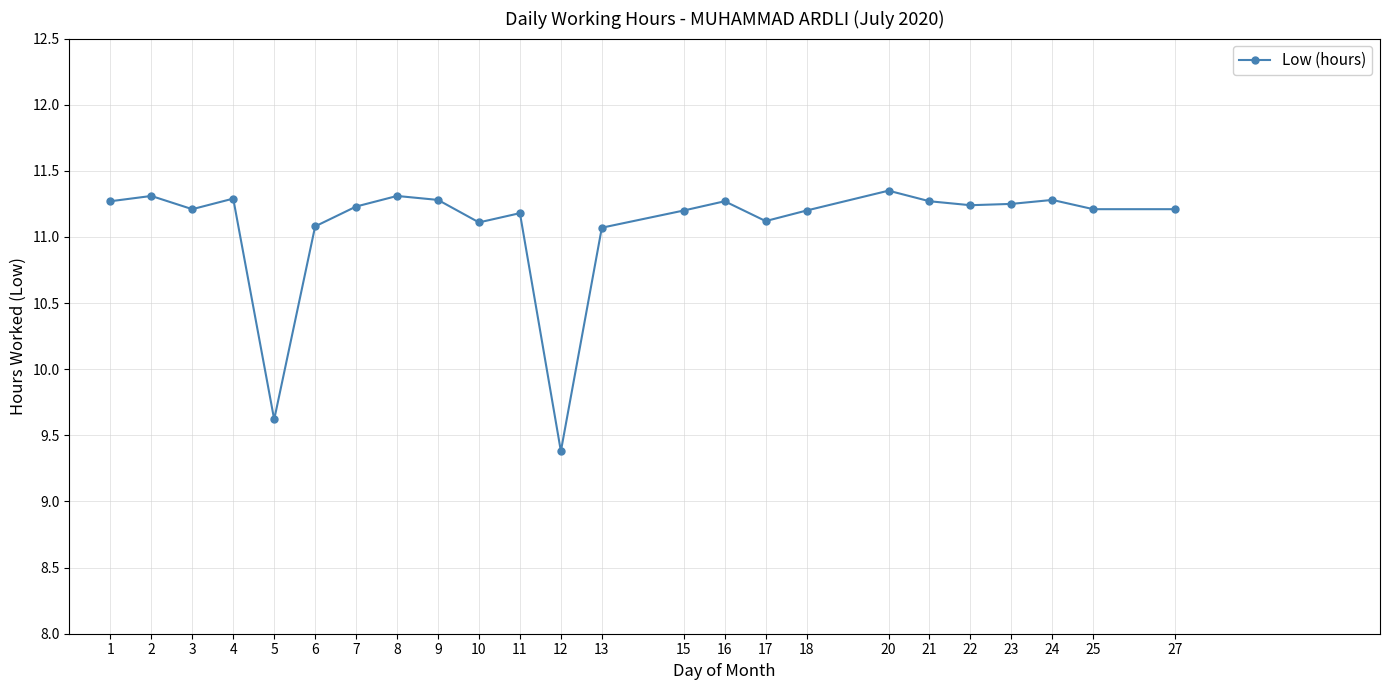

What is the sum of all values?

265.9